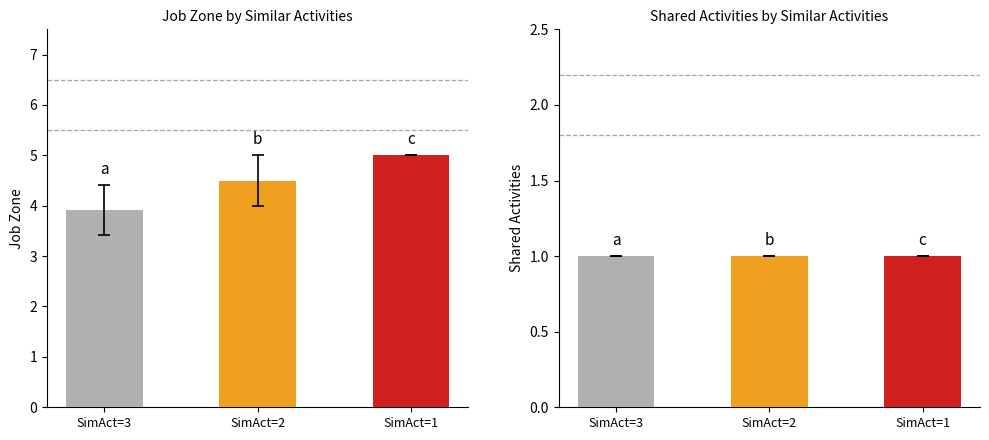

What is the total value across all series at SimAct=2?

5.5